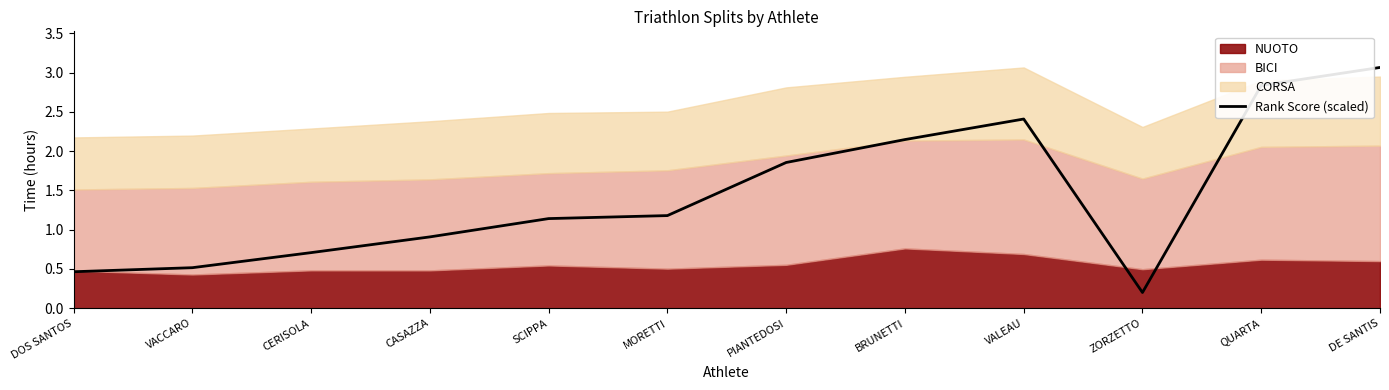

What is the sum of the values at VACCARO and BRUNETTI?

2.7